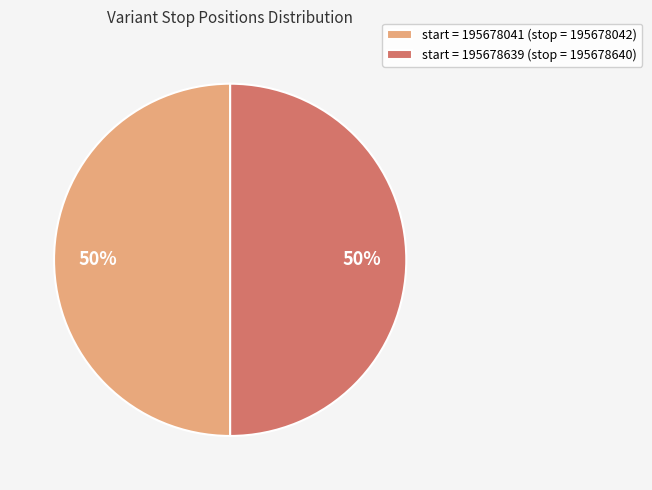

Do start = 195678041 (stop = 195678042) and start = 195678639 (stop = 195678640) together represent more than half of the pie?

Yes